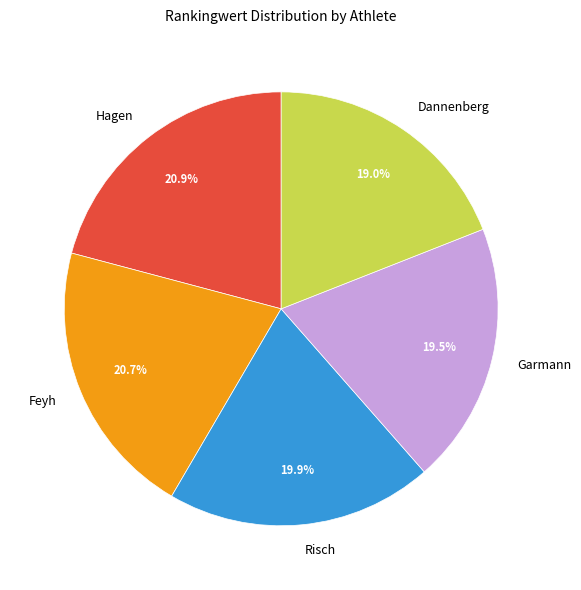

To the nearest percent, what is the combined percentage of Risch and Hagen?

41%